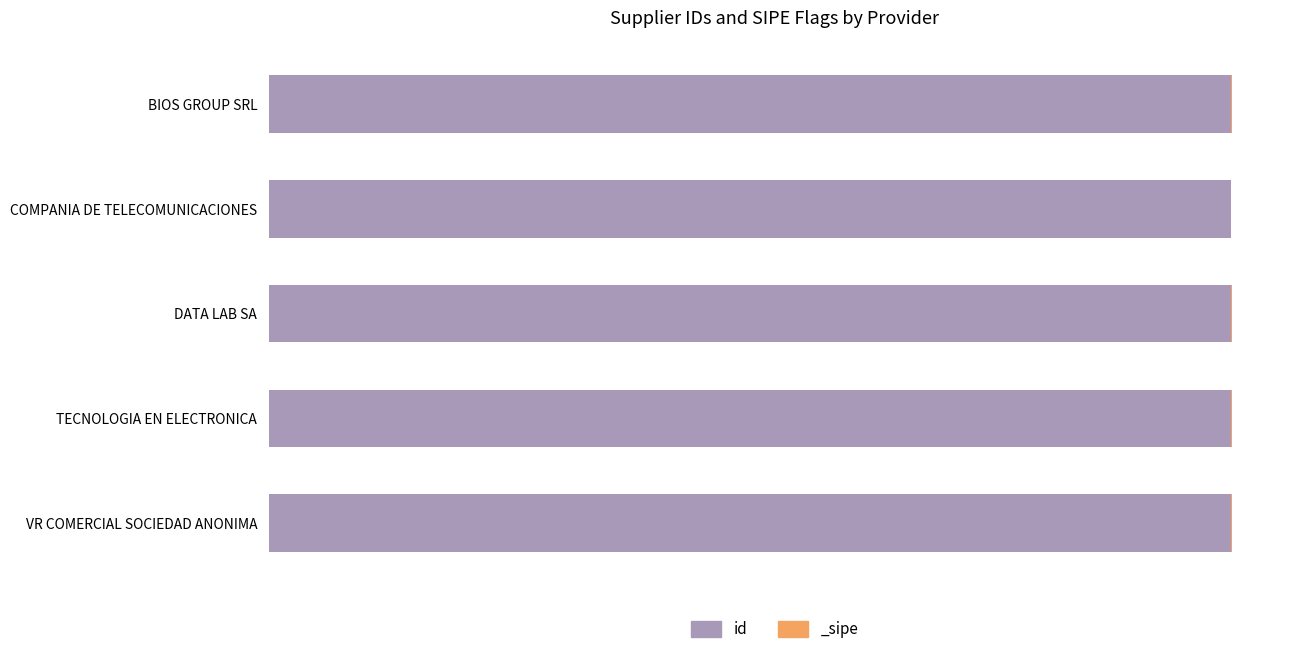

How many bars are there in total?

5